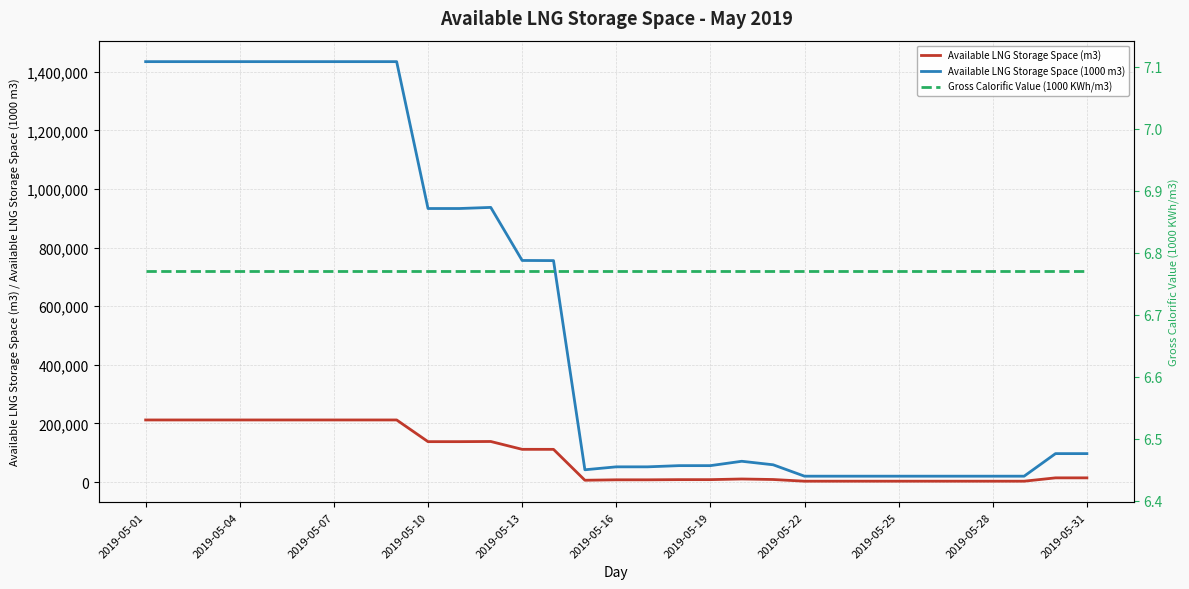

What are all the series names shown in the legend?

Available LNG Storage Space (m3), Available LNG Storage Space (1000 m3), Gross Calorific Value (1000 KWh/m3)